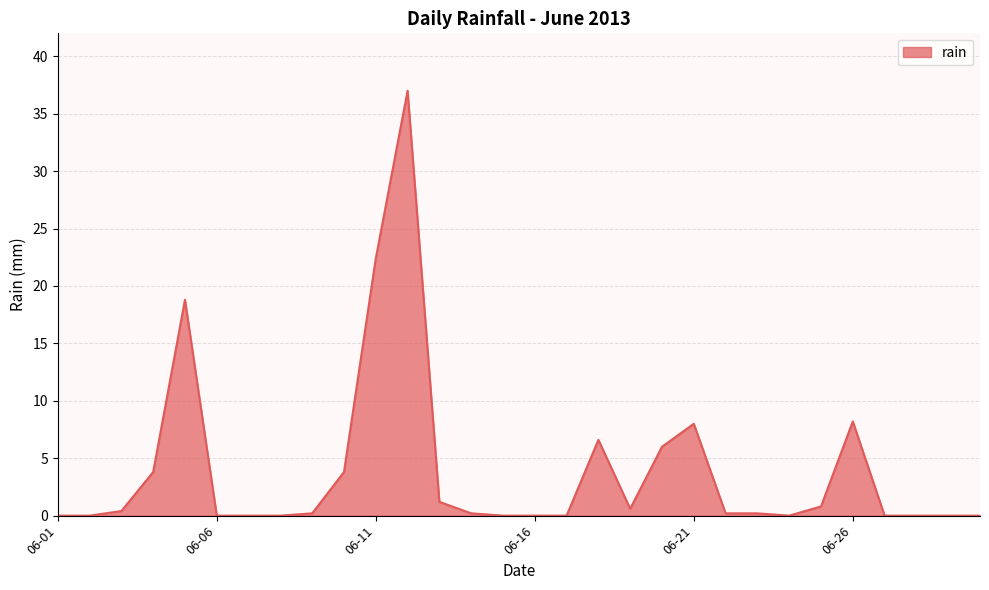

What is the difference between the maximum and minimum values?

37.0